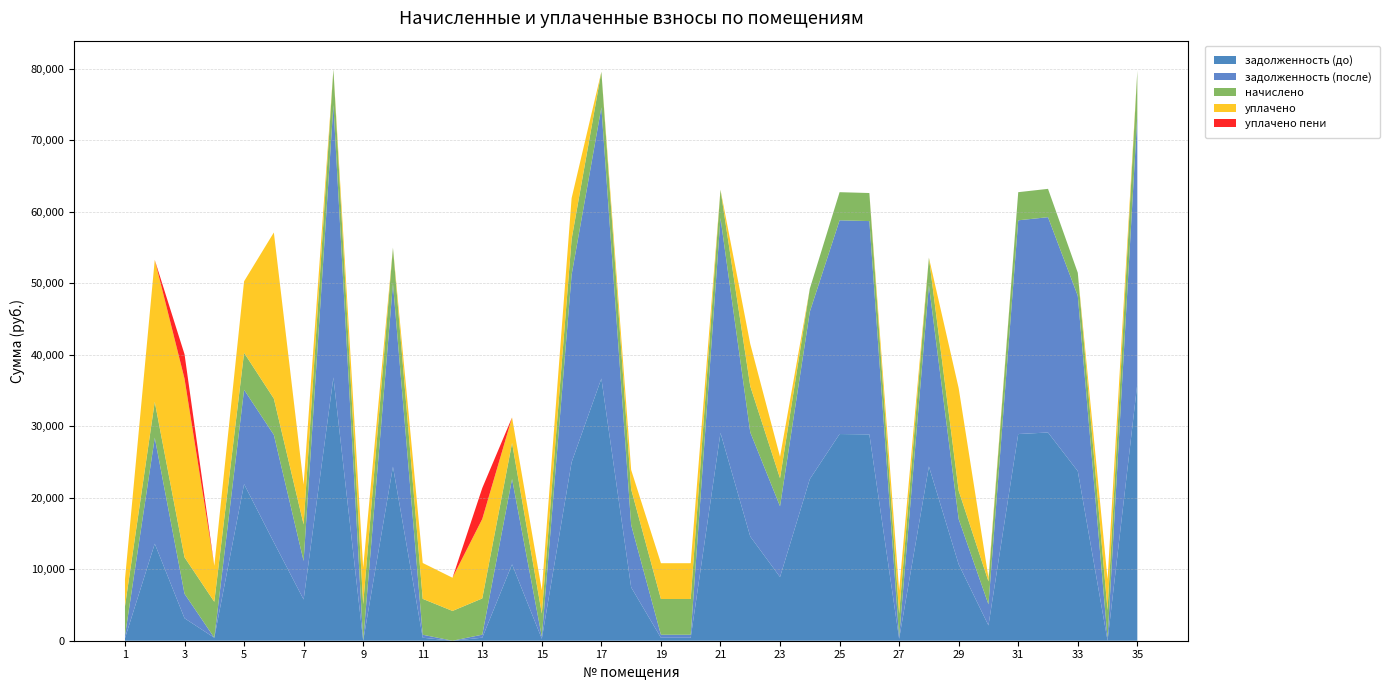

Reading left to right, list all the values displayed in this chart.

задолженность (до): 344.2	13570.5	3144.3	418.8	21903.1	13764.6	5766.8	36833.9	0.0	24347.8	418.2	0.0	422.5	10680.2	271.9	24962.2	36673.4	7469.2	417.0	417.0	29070.5	14578.2	8911.9	22603.0	28910.0	28856.3	270.1	24376.8	10679.4	2141.5	28910.0	29124.4	23716.9	0.0	35973.4
задолженность (после): 344.2	14825.2	3420.8	0.0	13195.1	15032.0	5388.4	38086.8	0.0	25604.3	418.2	0.0	422.5	11940.3	271.9	26211.4	37920.8	8720.2	417.0	417.0	30059.3	14578.2	9893.4	23409.7	29893.4	29837.8	270.1	25341.9	6330.8	2944.6	29893.4	30115.0	24523.6	329.6	37528.6
начислено: 4130.0	5018.6	5106.1	5026.0	5171.6	5069.6	5113.3	5011.4	5113.3	5026.0	5018.6	4166.4	5069.6	5040.5	3263.3	4996.8	4989.6	5004.1	5004.1	5004.1	3955.2	6446.4	3926.0	3226.8	3933.4	3926.0	3241.4	3860.5	3969.8	3212.3	3933.4	3962.5	3226.8	3962.5	6220.6
уплачено: 3785.9	19862.9	24981.1	5026.0	10000.9	23235.8	5539.4	0.0	5113.3	0.0	5018.6	4643.4	11119.8	3572.0	3263.3	5725.5	0.0	2700.0	5004.1	5004.1	0.0	5909.2	3000.0	0.0	0.0	0.0	3241.4	0.0	14341.0	535.4	0.0	0.0	0.0	4293.3	0.0
уплачено пени: 0.0	0.0	3422.0	0.0	0.0	0.0	17.2	0.0	0.0	0.0	0.0	0.0	4326.6	0.0	0.0	0.0	0.0	0.0	0.0	0.0	0.0	0.0	0.0	0.0	0.0	0.0	0.0	0.0	0.0	0.0	0.0	0.0	0.0	2.9	0.0